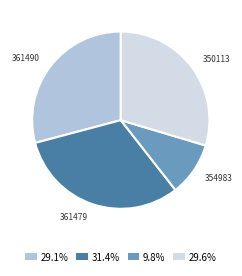

Which slice is the largest?

361479